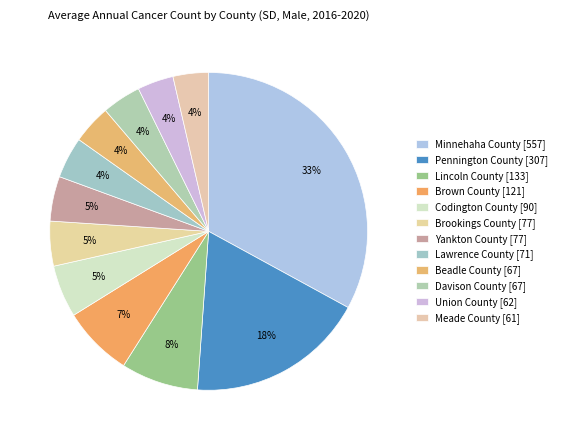

The Pennington County slice represents 23% of the pie. True or false?

False